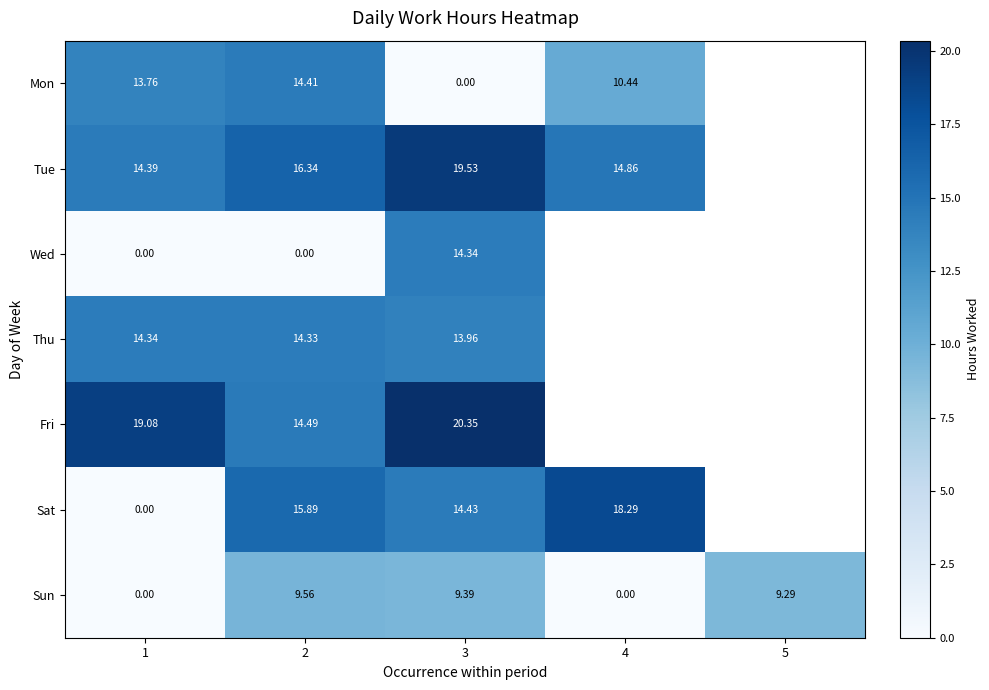

Is the value of Wed at 3 greater than the value of Tue at 4?

No